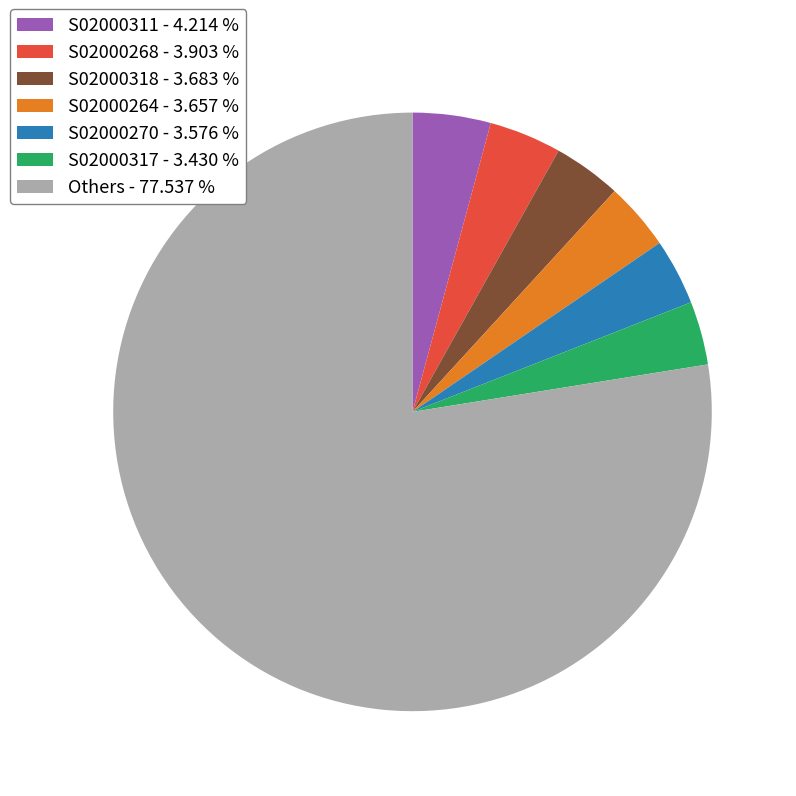

What is the largest slice in the pie chart?

Others - 77.537 %